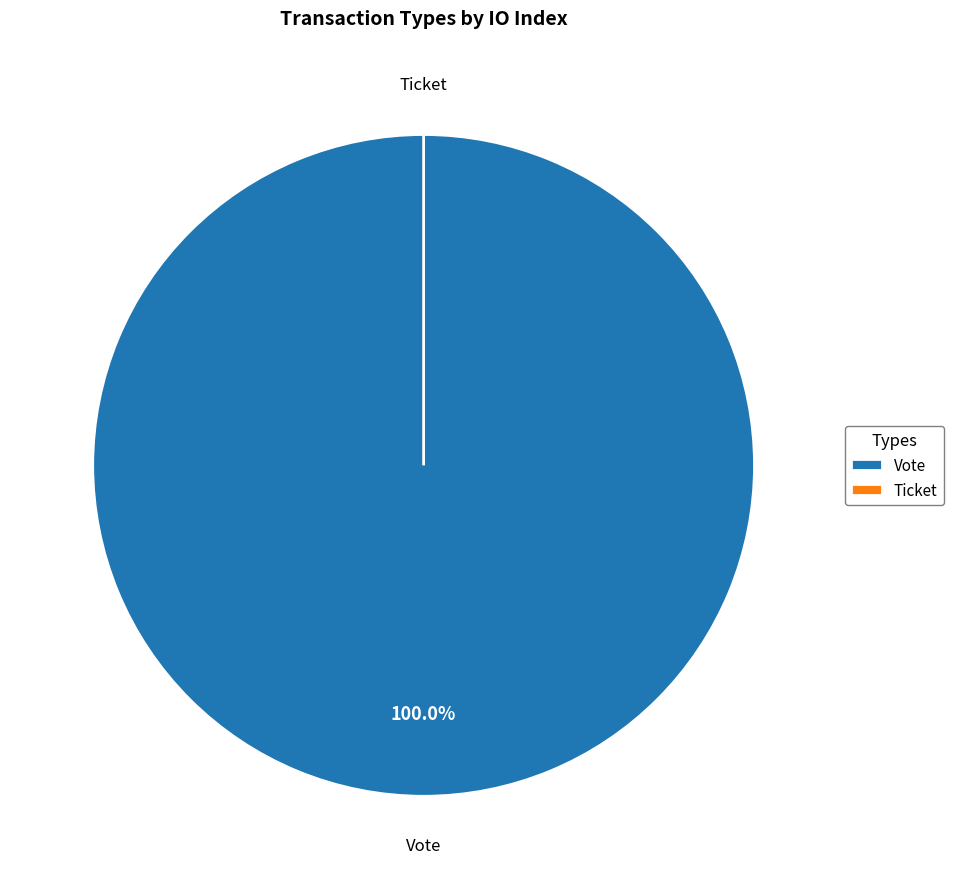

Which slice represents more than half of the pie?

Vote